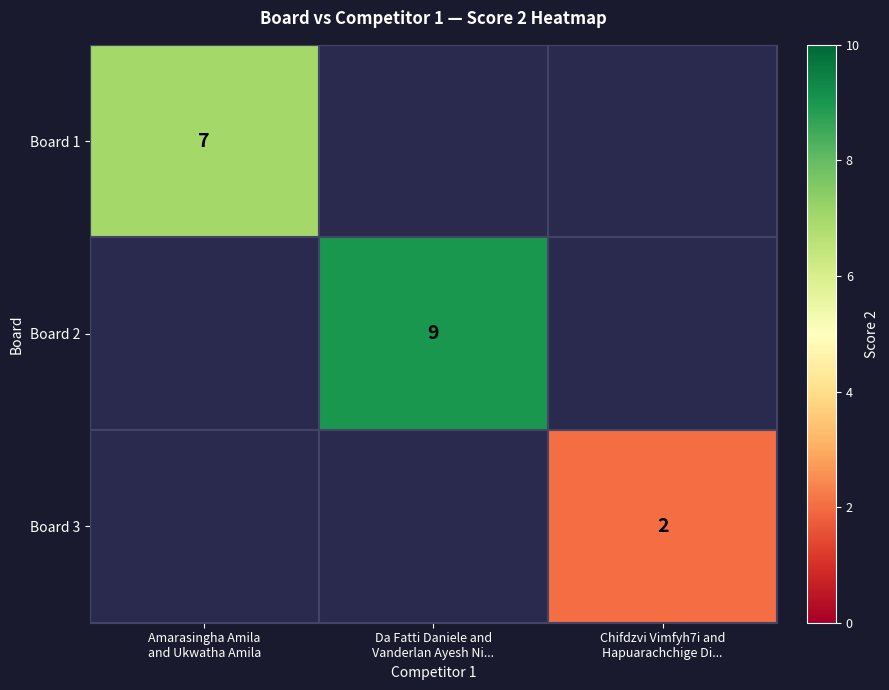

The Board 2 series shows 9.0 at Da Fatti Daniele and Vanderlan Ayesh Ni.... True or false?

True